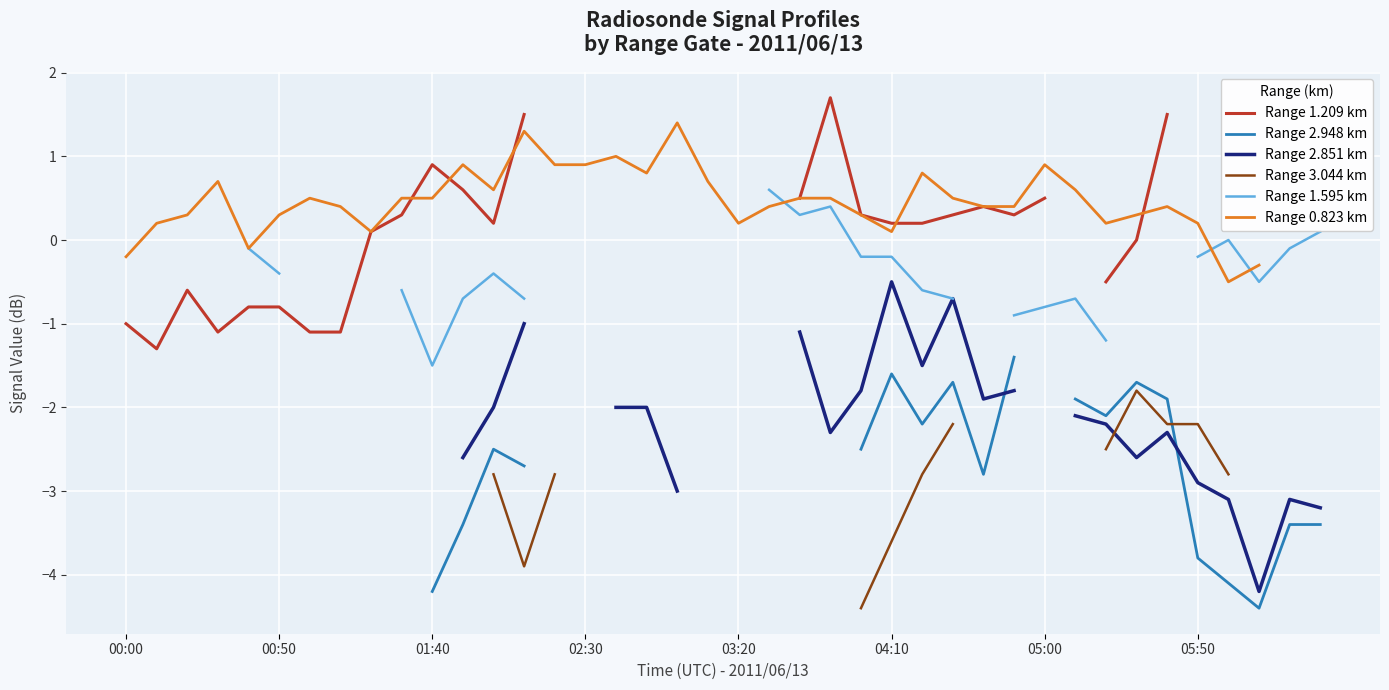

What is the difference between the highest and lowest values at 24?

4.7